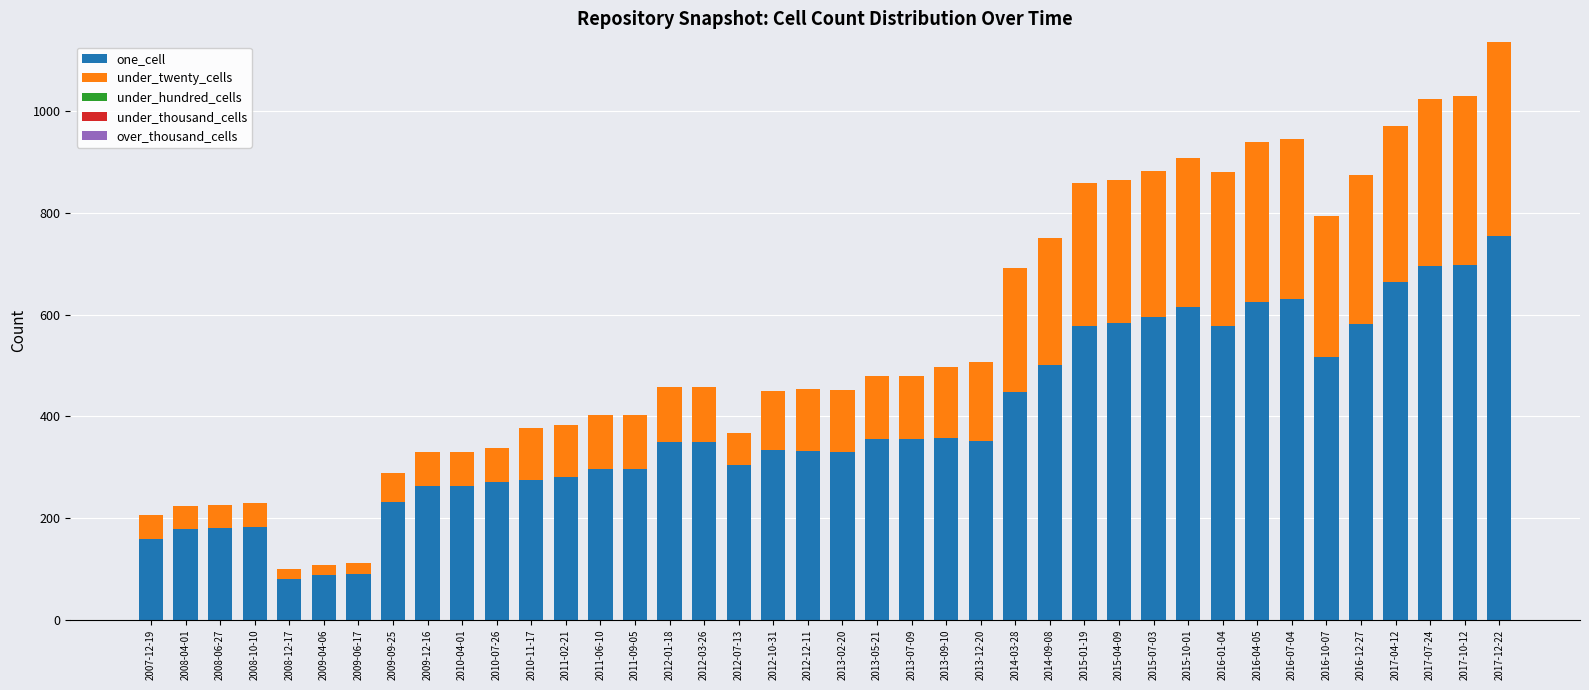

How many bars are there in total?

40